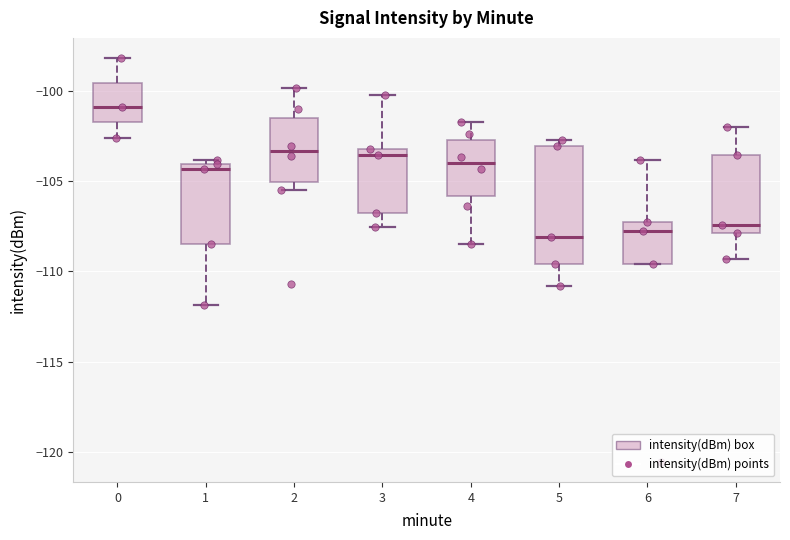

Reading left to right, transcribe this box plot: for each box, give where its median line is, the range the box spans, and where its two whiskers end, as read against the y-axis. The values are not printed on the chart, so give them approximately, as read against the axis.

0: median -101.0, box -101.5 to -99.5, whiskers -102.5 to -98.0
1: median -104.5, box -108.5 to -104.0, whiskers -112.0 to -104.0 (just above the box's upper edge)
2: median -103.5, box -105.0 to -101.5, whiskers -105.5 to -100.0
3: median -103.5, box -107.0 to -103.0, whiskers -107.5 to -100.0
4: median -104.0, box -106.0 to -102.5, whiskers -108.5 to -101.5
5: median -108.0, box -109.5 to -103.0, whiskers -111.0 to -102.5
6: median -107.5 (just below the box's upper edge), box -109.5 to -107.5, whiskers -109.5 to -104.0
7: median -107.5, box -108.0 to -103.5, whiskers -109.5 to -102.0